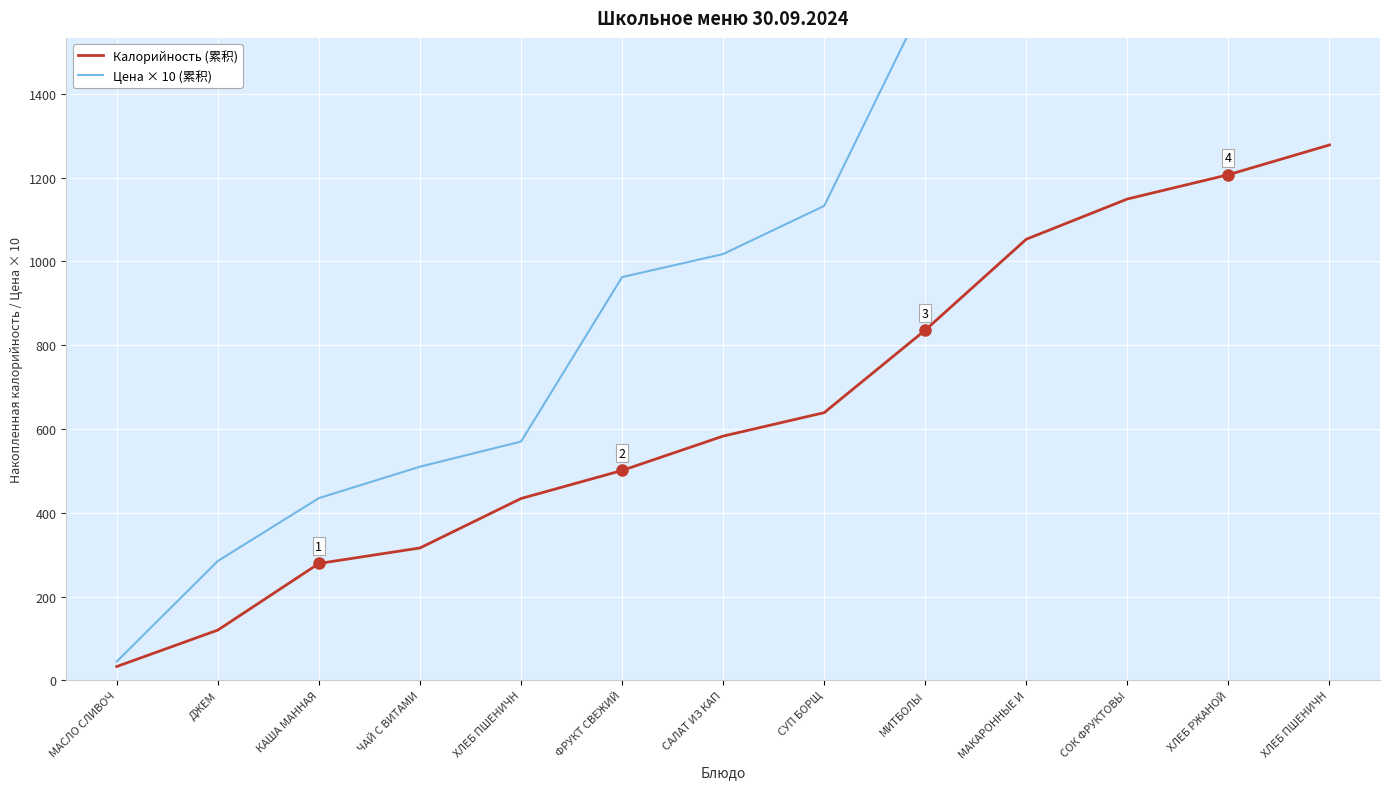

What is the label of the 2nd point from the right?

ХЛЕБ РЖАНОЙ